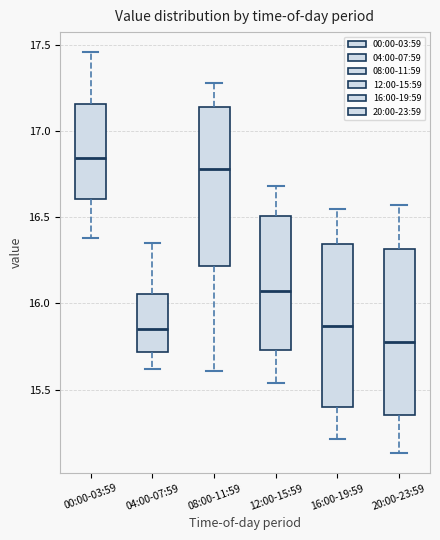

Reading left to right, read every box against the y-axis: the position of its median line, the range the box covers, and the ends of its whiskers. The values are not printed on the chart, so give them approximately, as read against the axis.

00:00-03:59: median 16.85, box 16.60 to 17.15, whiskers 16.40 to 17.45
04:00-07:59: median 15.85, box 15.70 to 16.05, whiskers 15.60 to 16.35
08:00-11:59: median 16.80, box 16.20 to 17.15, whiskers 15.60 to 17.30
12:00-15:59: median 16.10, box 15.75 to 16.50, whiskers 15.55 to 16.70
16:00-19:59: median 15.85, box 15.40 to 16.35, whiskers 15.20 to 16.55
20:00-23:59: median 15.80, box 15.35 to 16.30, whiskers 15.15 to 16.55